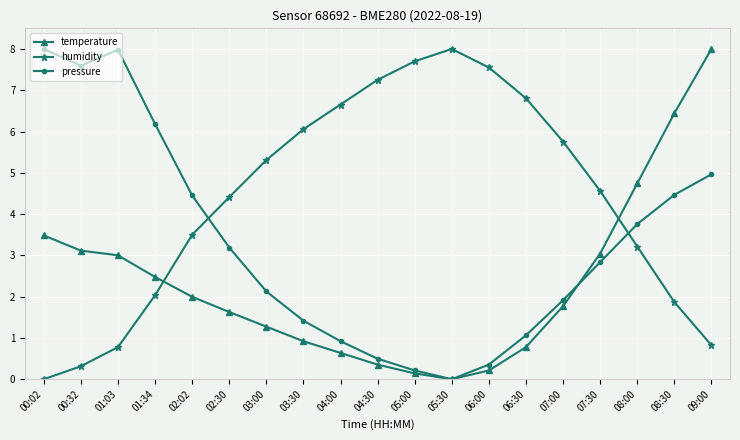

Reading right to left, list all the values displayed in this chart.

temperature: 8.0	6.4	4.7	3.0	1.8	0.8	0.2	0.0	0.1	0.4	0.6	0.9	1.3	1.6	2.0	2.5	3.0	3.1	3.5
humidity: 0.8	1.9	3.2	4.6	5.8	6.8	7.6	8.0	7.7	7.3	6.7	6.1	5.3	4.4	3.5	2.0	0.8	0.3	0.0
pressure: 5.0	4.5	3.8	2.8	1.9	1.1	0.4	0.0	0.2	0.5	0.9	1.4	2.1	3.2	4.5	6.2	8.0	7.6	8.0